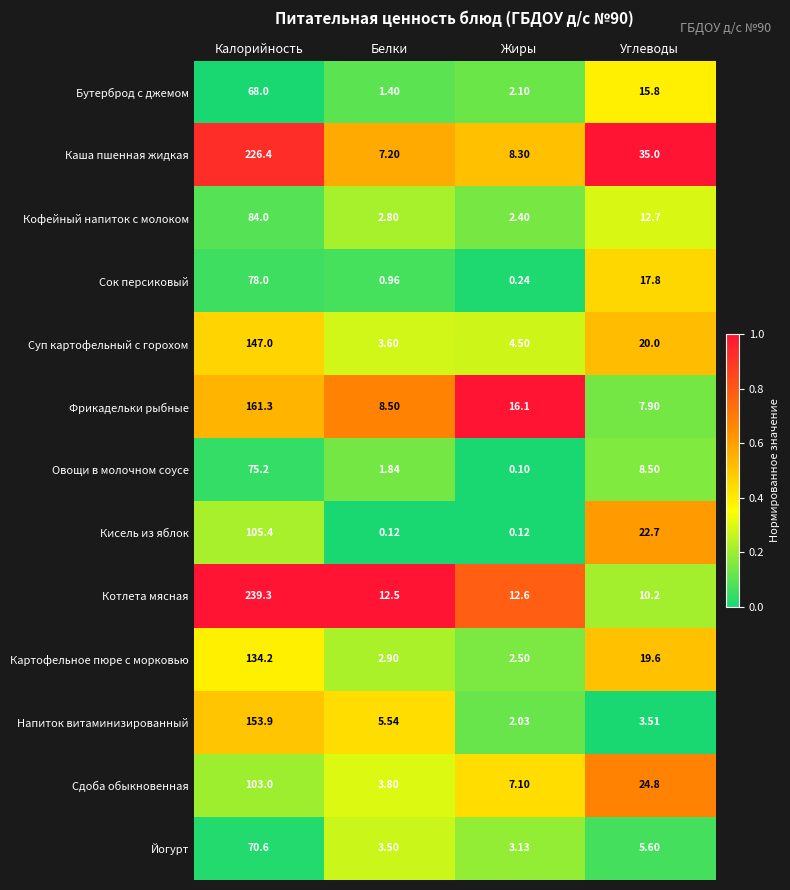

At which category is the sum across all series the highest?

Калорийность